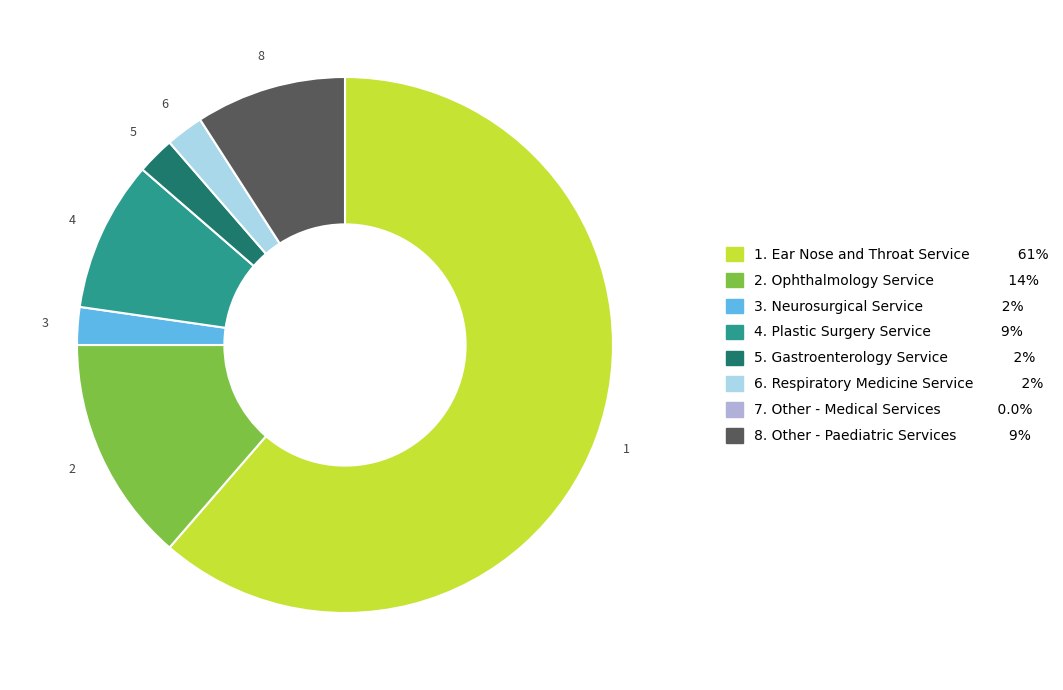

Is there any slice that represents more than half of the pie?

Yes